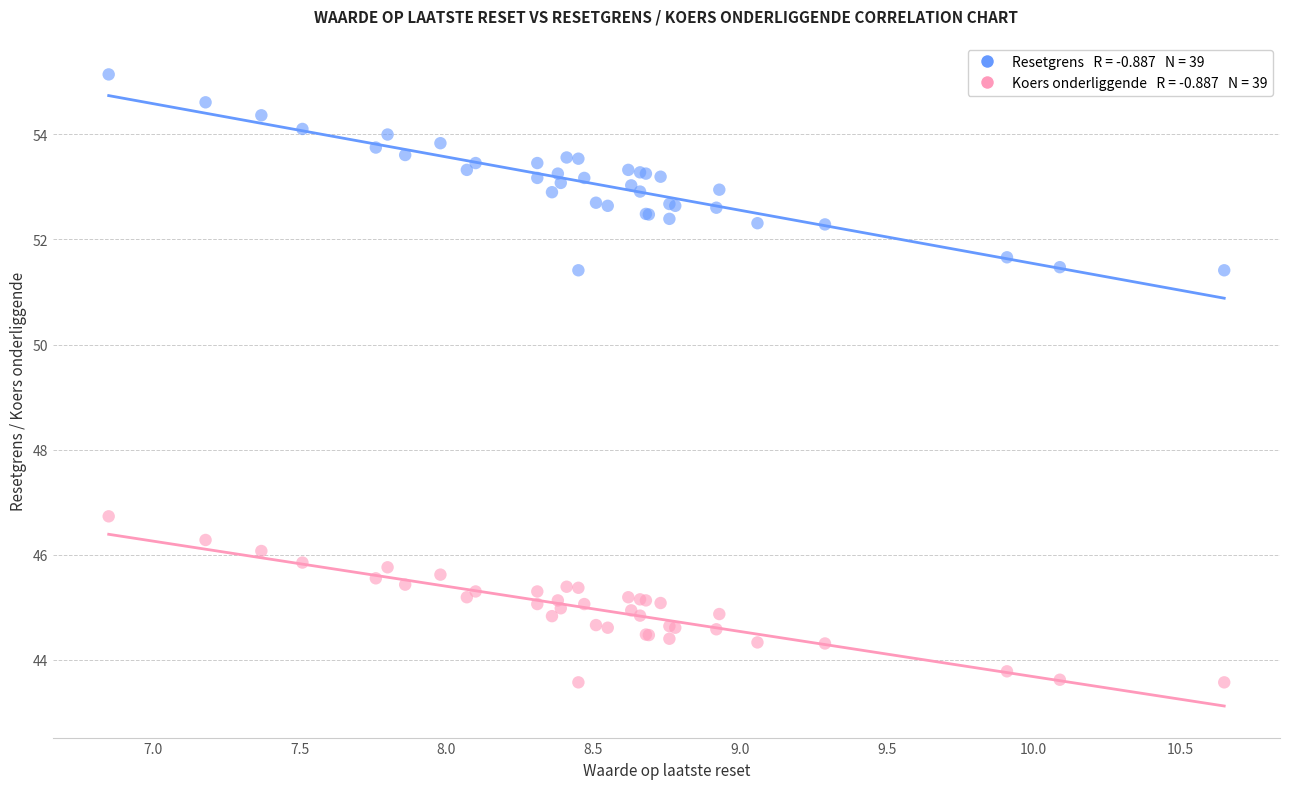

Across all series, what Y value is closest to 49?

46.7